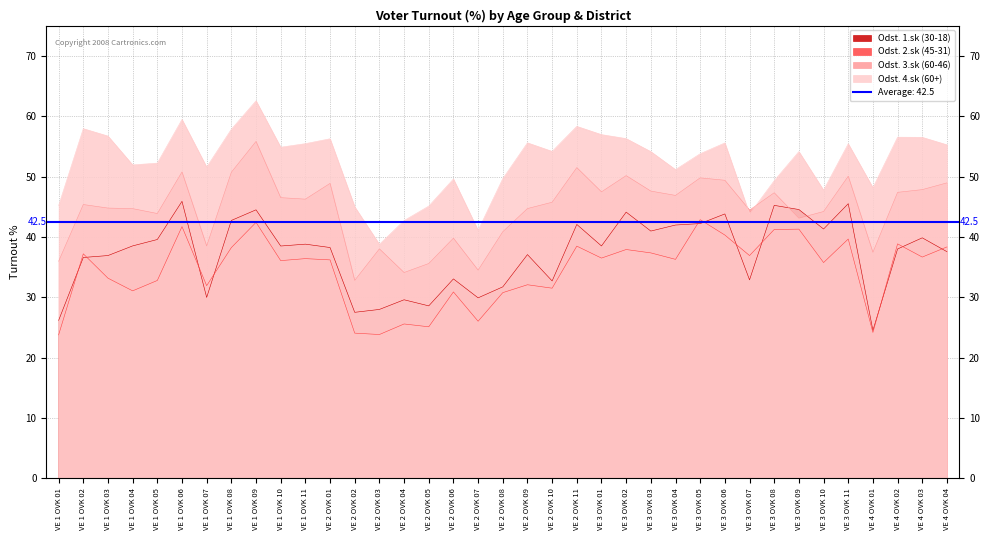

What is the sum of the Odst. 4.sk (60+) values at VE 1 OVK 03 and VE 2 OVK 11?

115.0